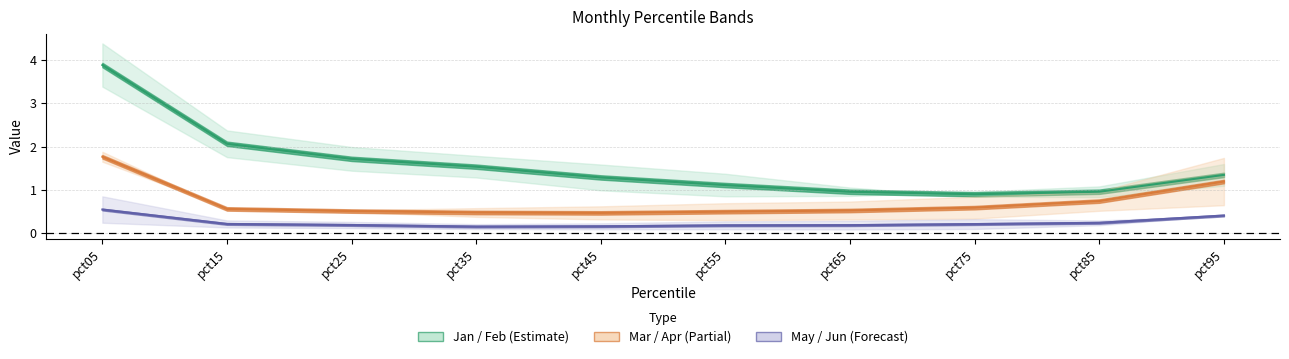

At which category is the sum across all series the highest?

pct05